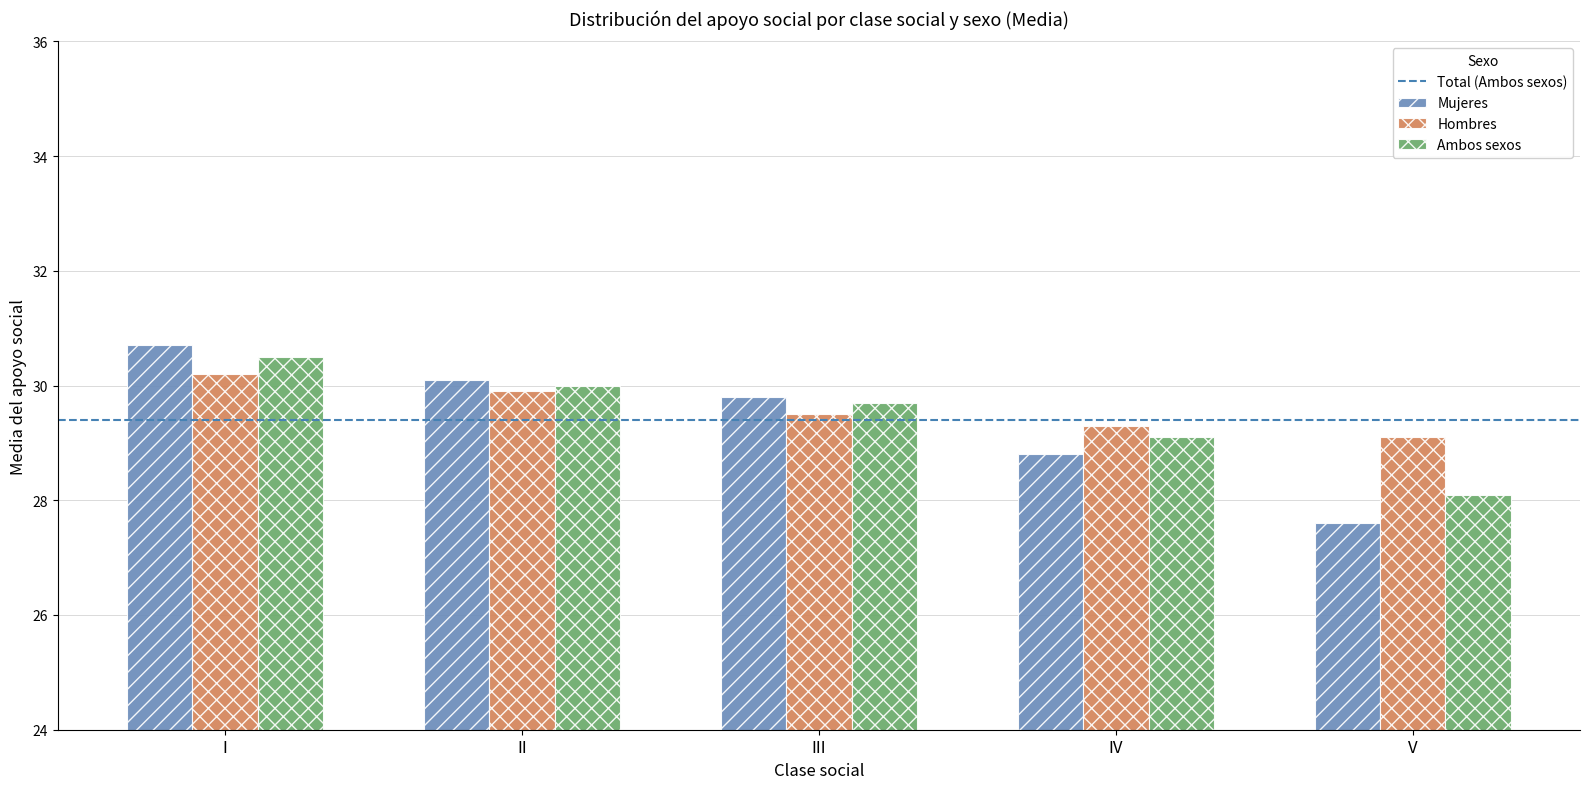

Between II and V, which series saw the biggest shift?

Mujeres